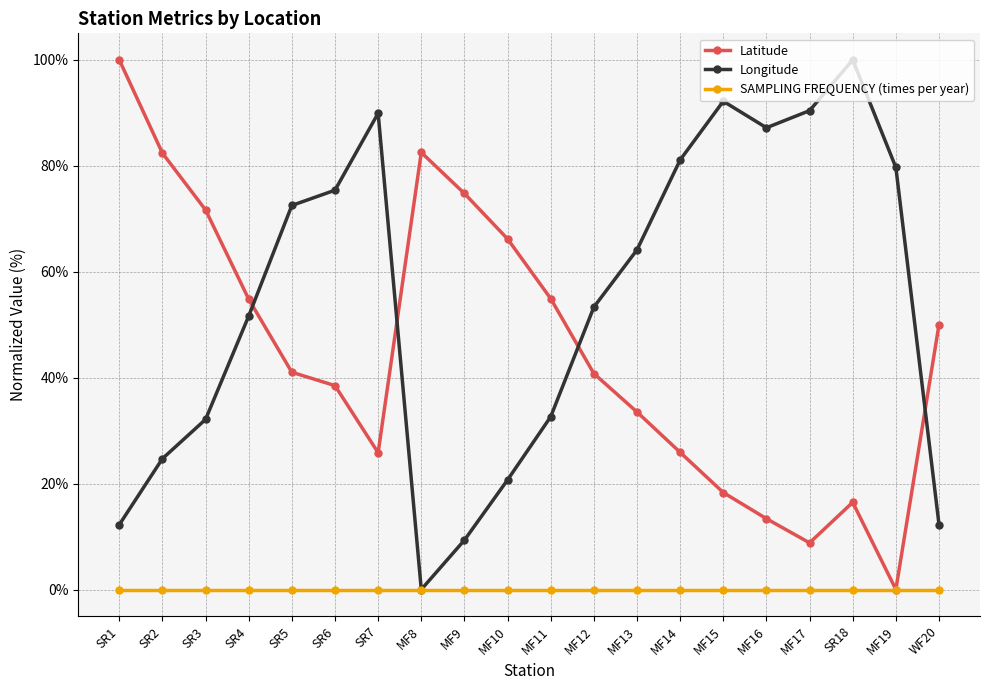

True or false: Longitude has a value of 26.9 at MF15.

False